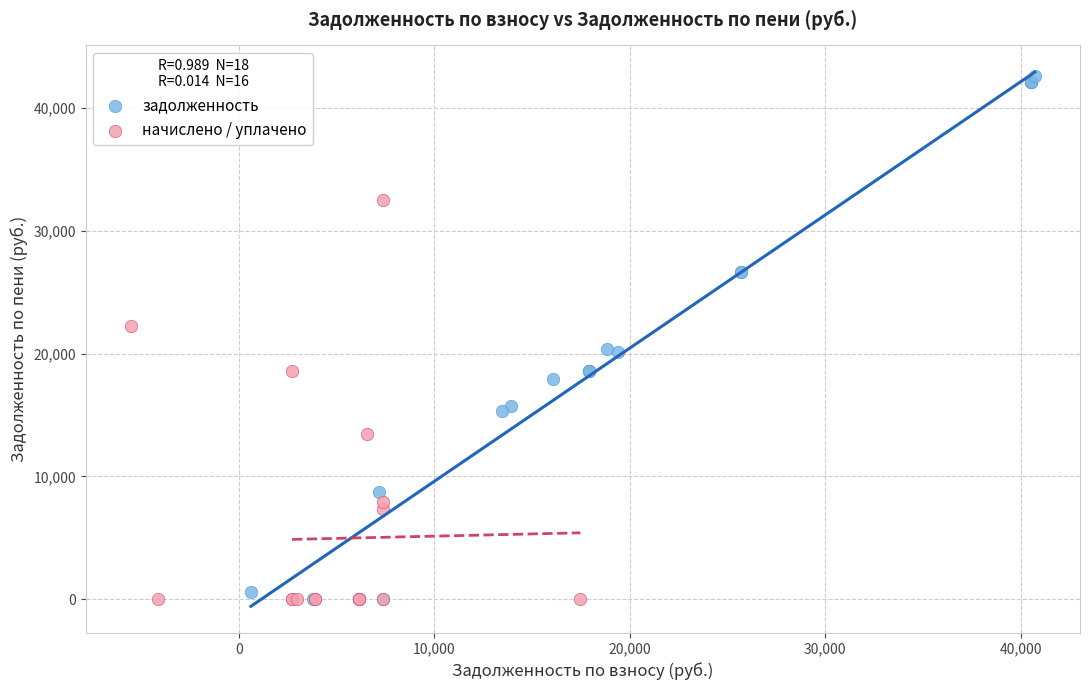

Which series has the widest spread of Y values?

задолженность